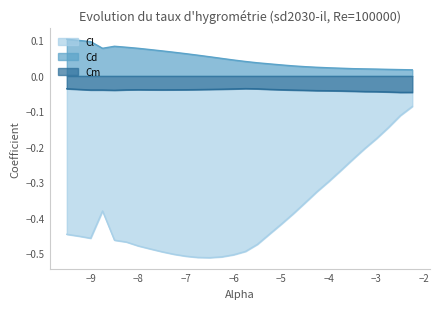

What is the spread (max minus min) of values at -9.0?

0.6